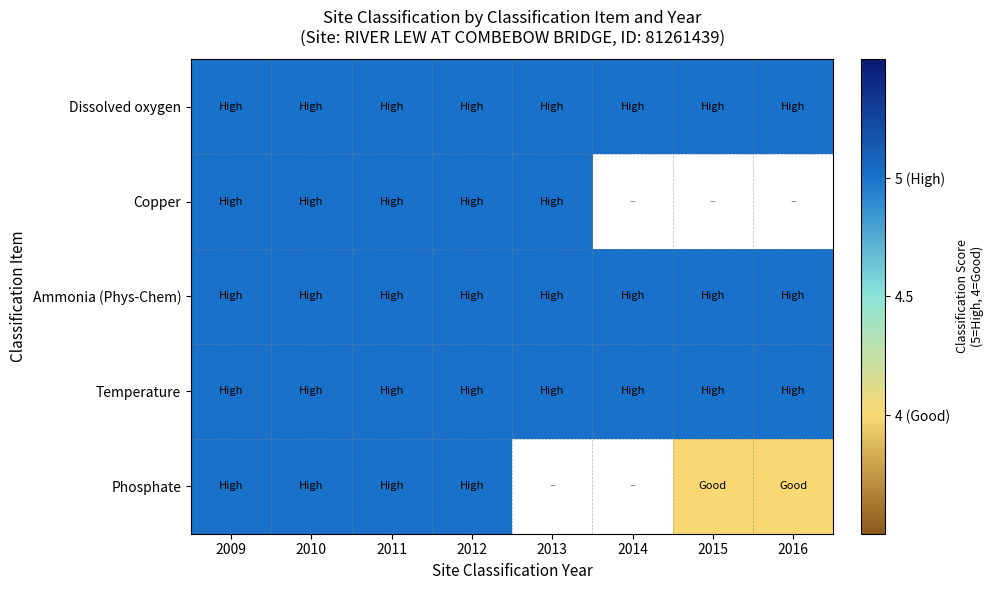

Reading left to right, extract all data points from this chart.

Dissolved oxygen: 2009=5	2010=5	2011=5	2012=5	2013=5	2014=5	2015=5	2016=5
Copper: 2009=5	2010=5	2011=5	2012=5	2013=5	2014=0	2015=0	2016=0
Ammonia (Phys-Chem): 2009=5	2010=5	2011=5	2012=5	2013=5	2014=5	2015=5	2016=5
Temperature: 2009=5	2010=5	2011=5	2012=5	2013=5	2014=5	2015=5	2016=5
Phosphate: 2009=5	2010=5	2011=5	2012=5	2013=0	2014=0	2015=4	2016=4